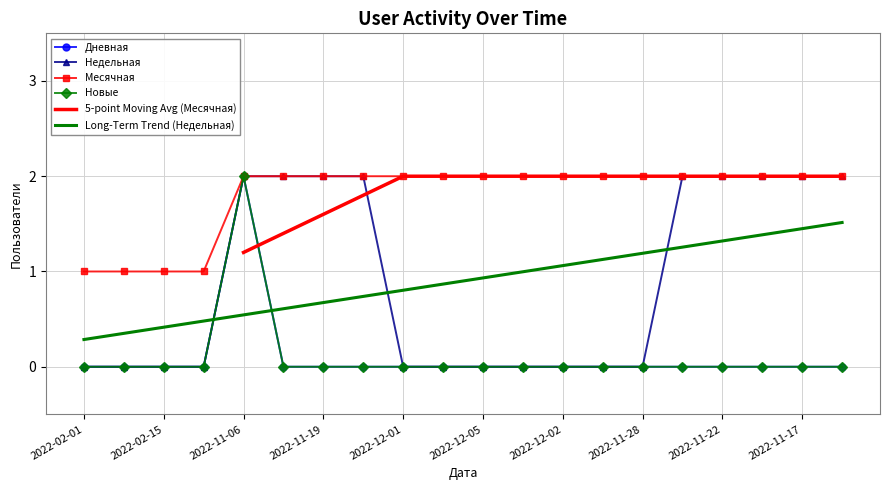

True or false: Новые and Недельная cross at least once.

False